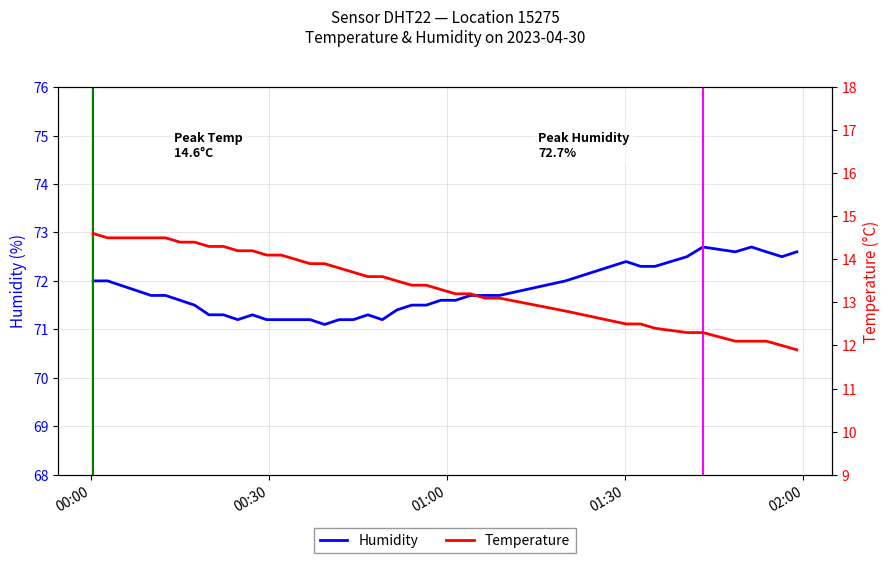

What is the highest value of the Humidity series?

72.7